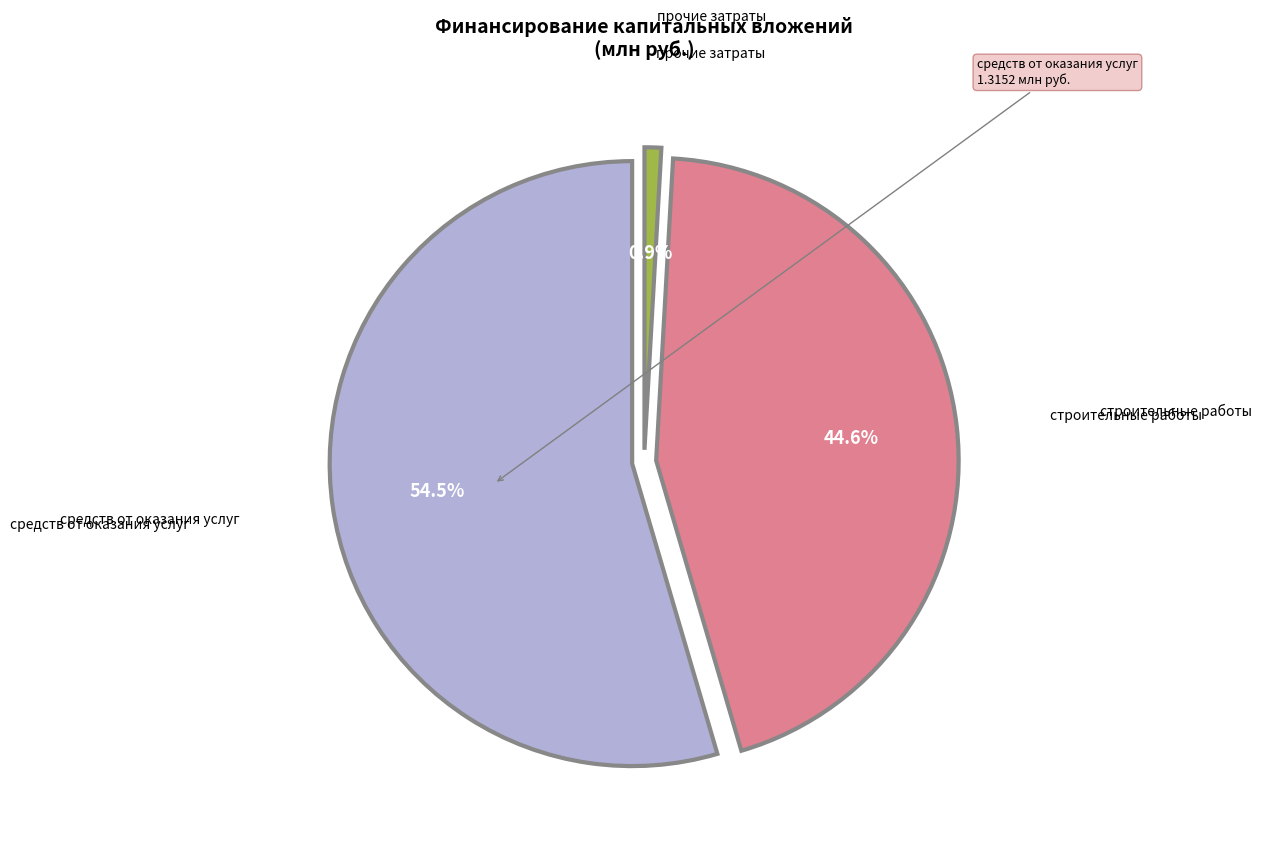

Which slice represents more than half of the pie?

средств, полученных от оказания услуг